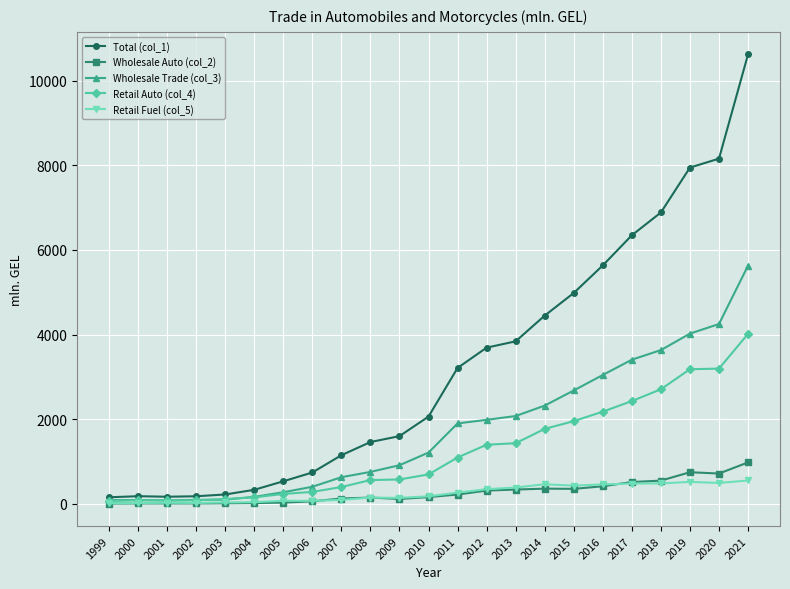

In Wholesale Auto (col_2), how many points are lower than both neighbors (excluding endpoints)?

4